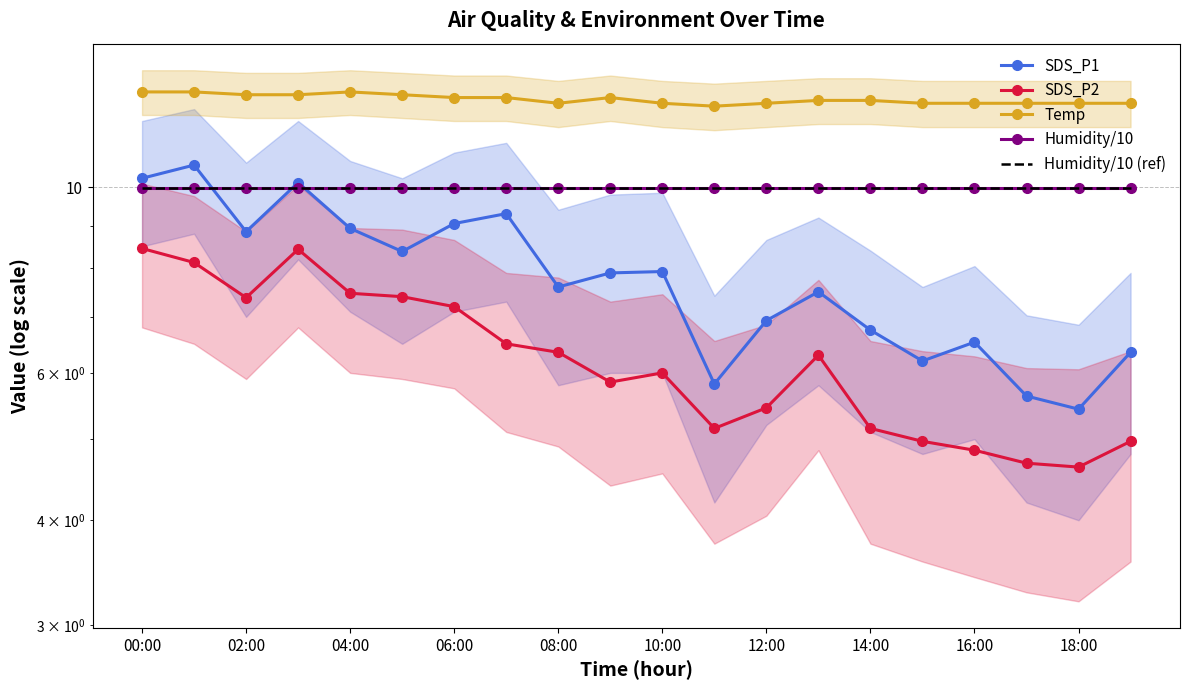

What is the label of the 16th point from the left?

15